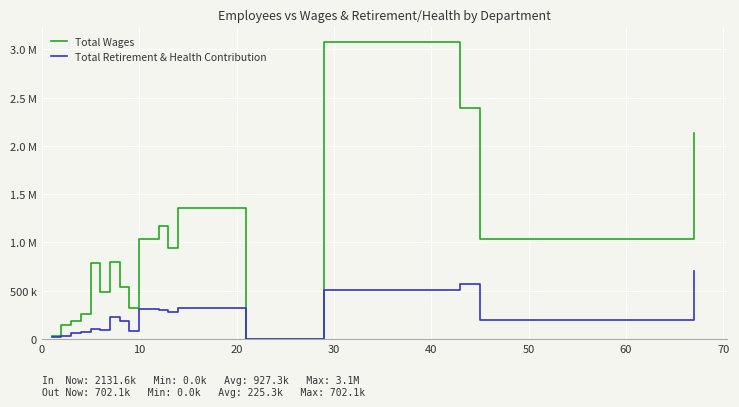

Does the chart display data point markers on the line(s)?

No